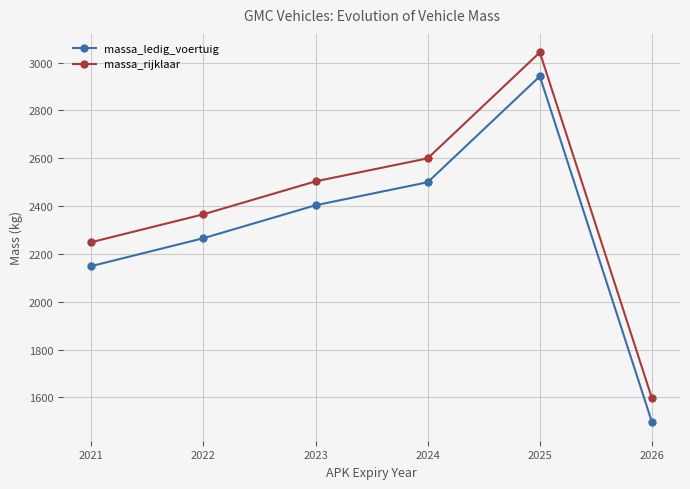

How many interior local peaks does the massa_rijklaar series have?

1